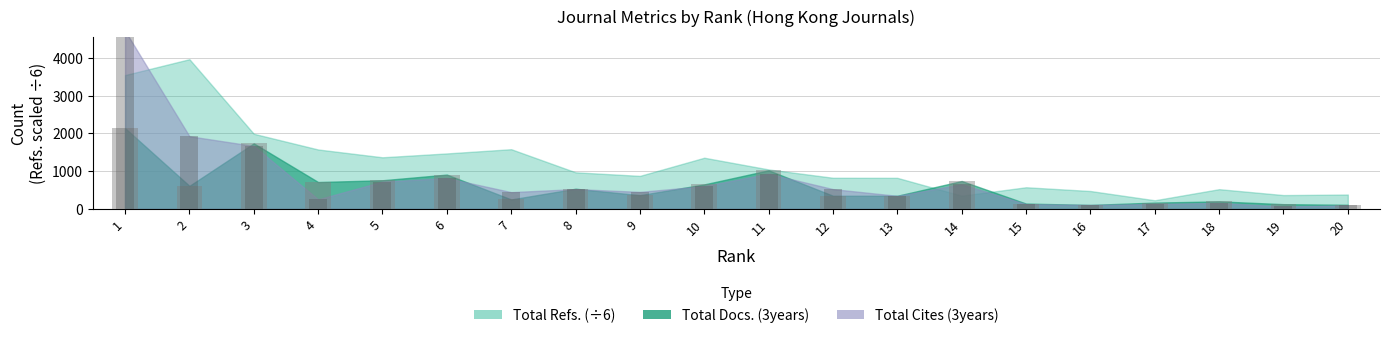

Is it true that Total Docs. (3years) equals 2917 at 3?

False